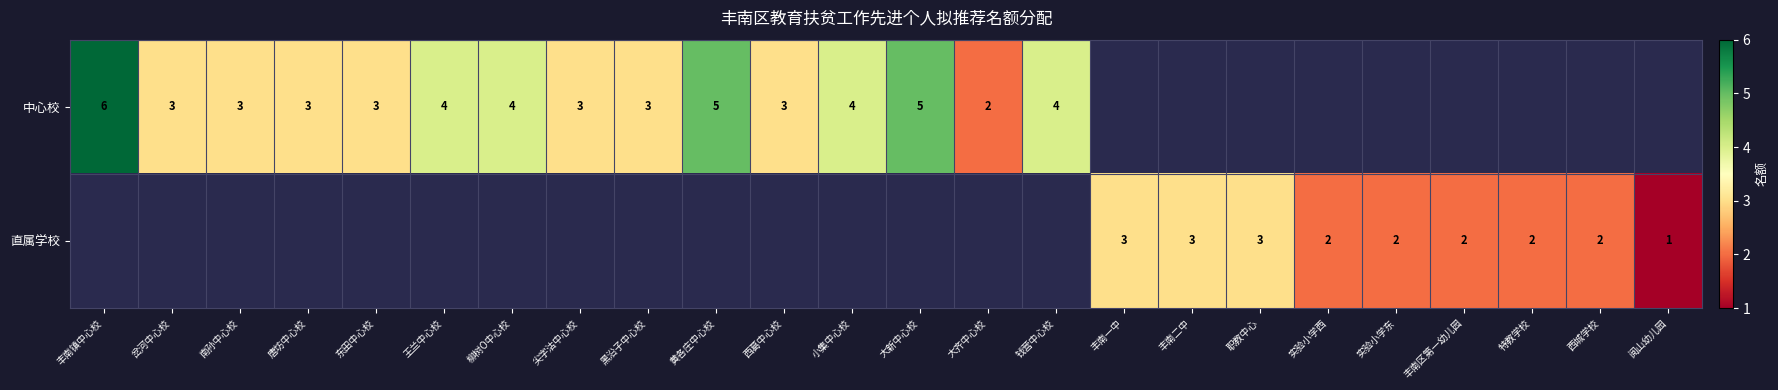

Is the value of 直属学校 at 职教中心 greater than the value of 中心校 at 丰南镇中心校?

No